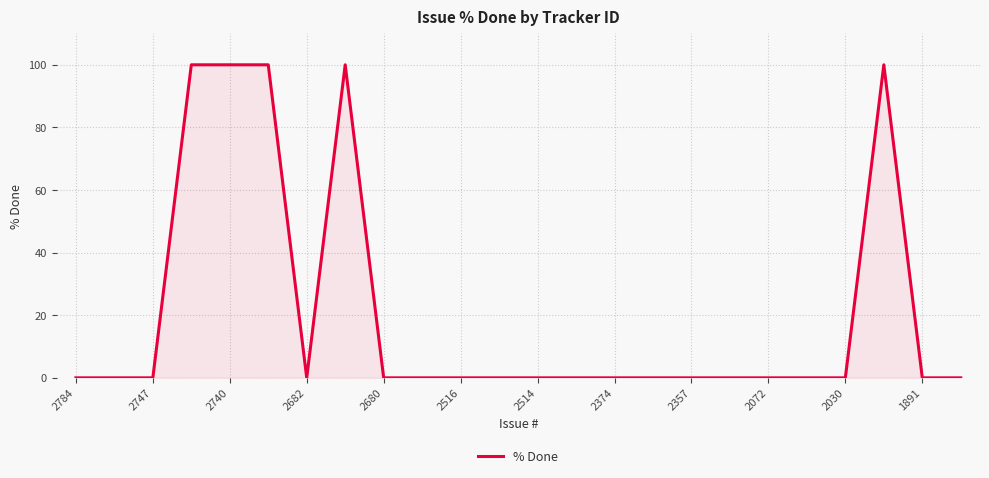

What is the greatest value displayed?

100